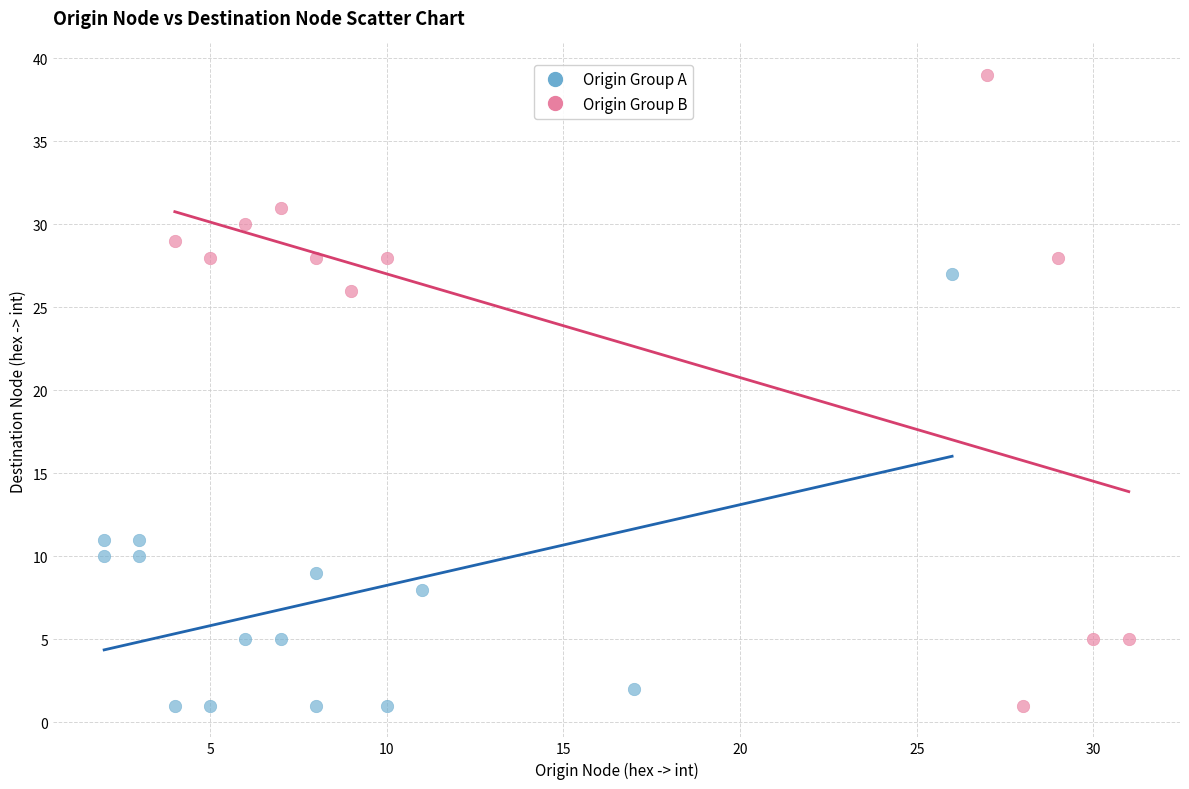

Which series reaches the maximum Y coordinate?

Origin Group B